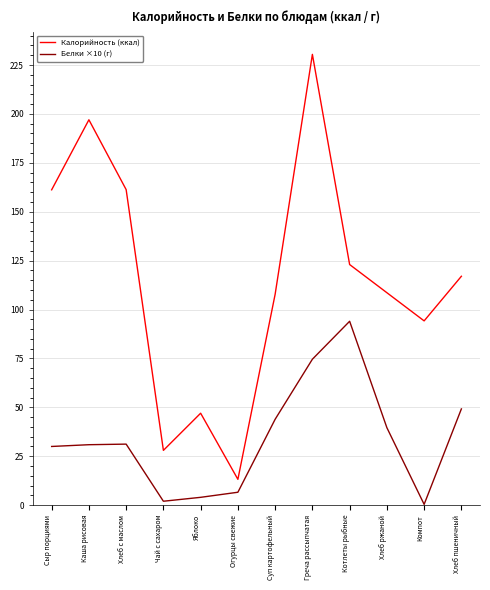

What is the lowest value of the Калорийность (ккал) series?

13.2